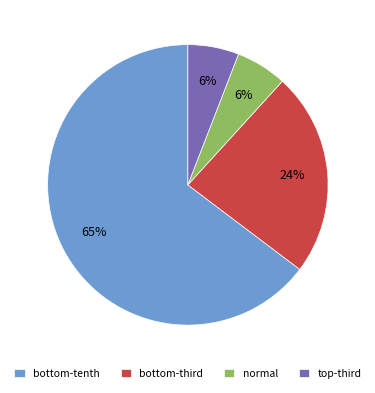

Which slice is the largest?

bottom-tenth